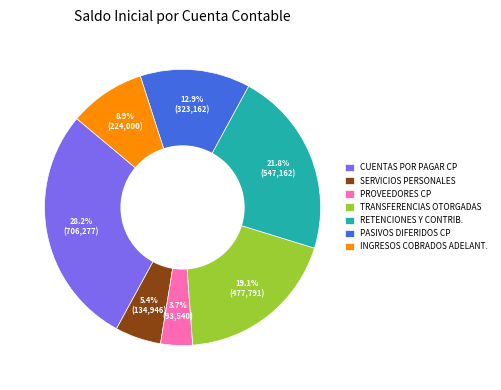

Which category has the biggest portion of the pie?

CUENTAS POR PAGAR CP